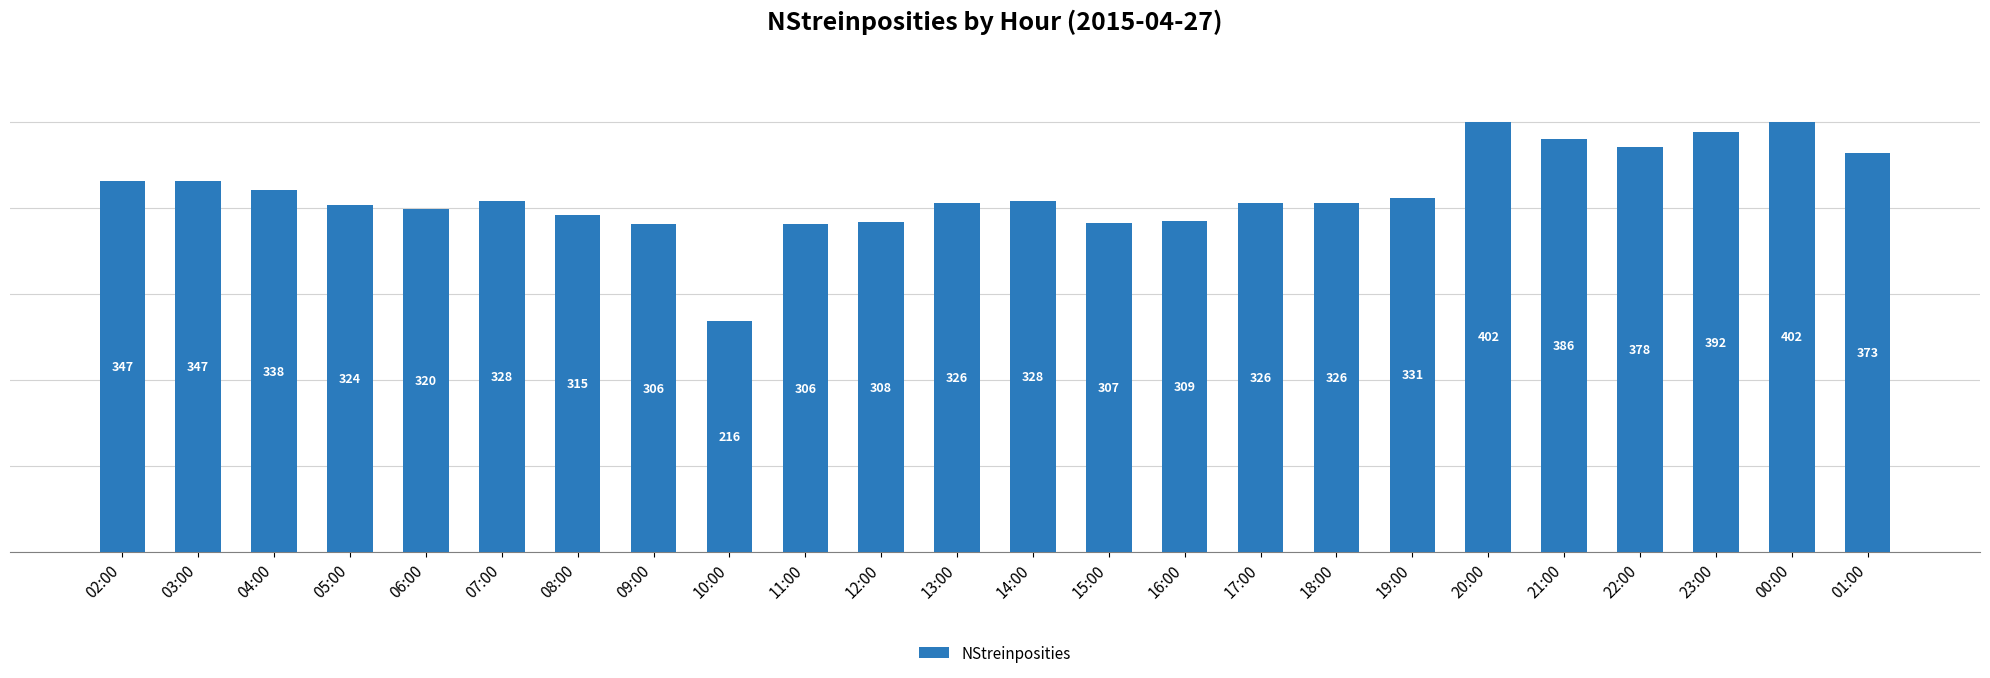

At which label is the value closest to 309?

16:00